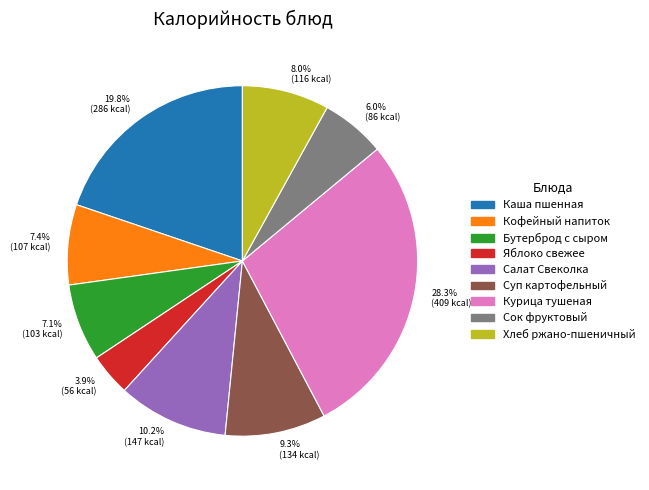

What is the largest slice in the pie chart?

Курица тушеная